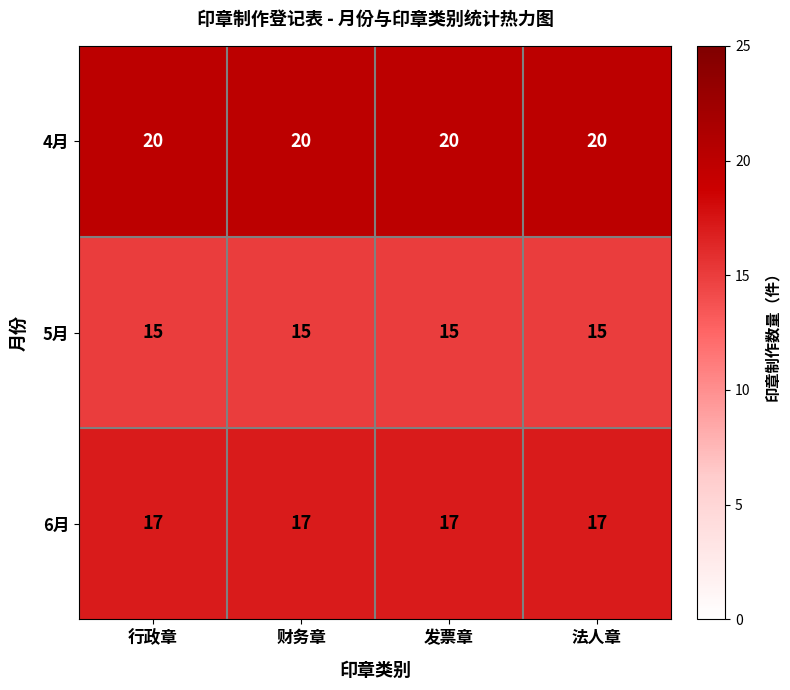

What is the spread (max minus min) of values at 法人章?

5